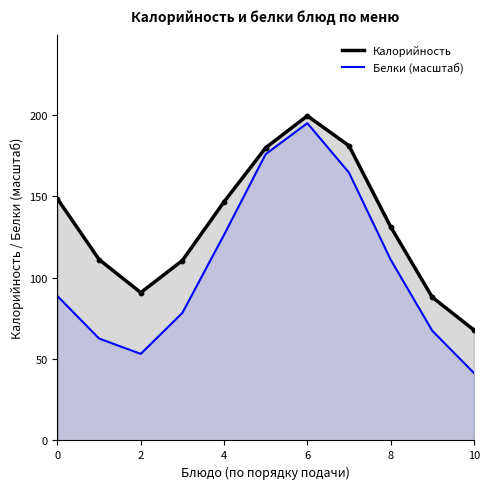

Which series has the largest Y range (max minus min)?

Белки (масштаб)